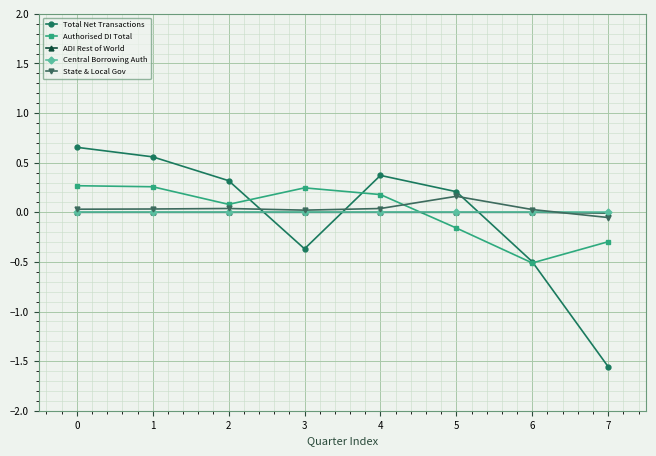

Is it true that Total Net Transactions equals 0.2 at 1?

False